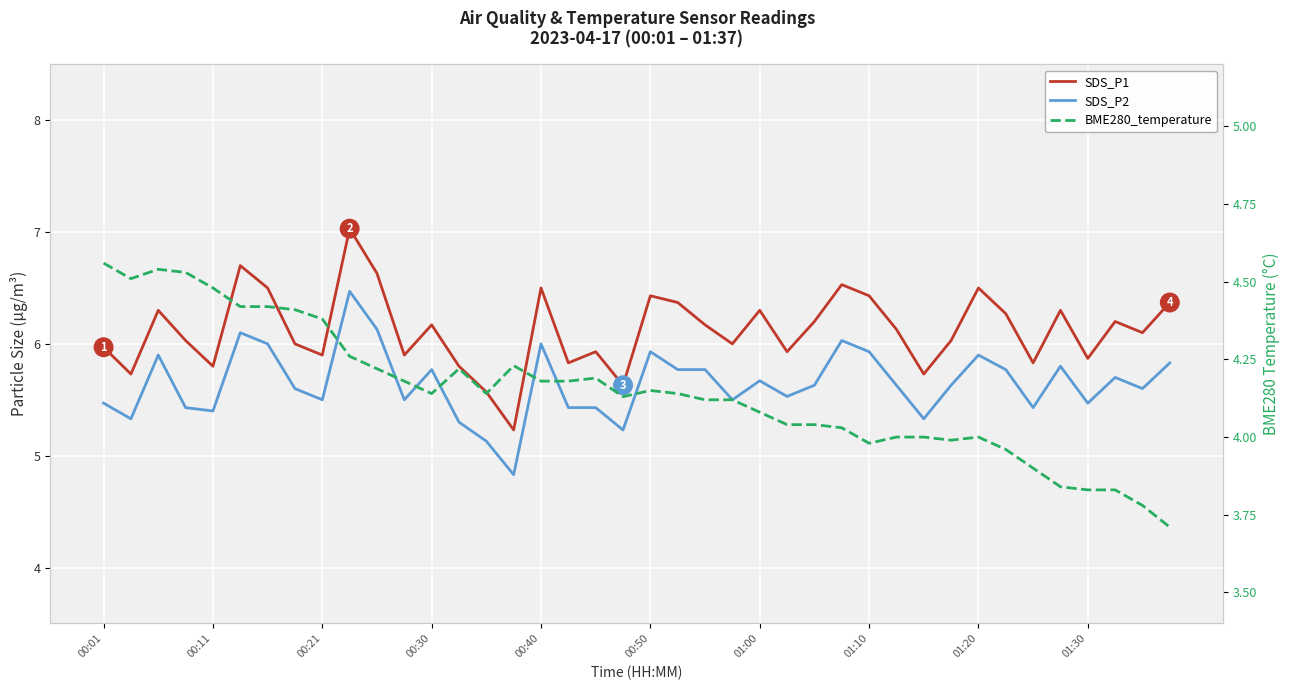

Reading left to right, transcribe all the data shown in this chart.

SDS_P1: 6.0	5.7	6.3	6.0	5.8	6.7	6.5	6.0	5.9	7.0	6.6	5.9	6.2	5.8	5.6	5.2	6.5	5.8	5.9	5.6	6.4	6.4	6.2	6.0	6.3	5.9	6.2	6.5	6.4	6.1	5.7	6.0	6.5	6.3	5.8	6.3	5.9	6.2	6.1	6.4
SDS_P2: 5.5	5.3	5.9	5.4	5.4	6.1	6.0	5.6	5.5	6.5	6.1	5.5	5.8	5.3	5.1	4.8	6.0	5.4	5.4	5.2	5.9	5.8	5.8	5.5	5.7	5.5	5.6	6.0	5.9	5.6	5.3	5.6	5.9	5.8	5.4	5.8	5.5	5.7	5.6	5.8
BME280_temperature: 4.6	4.5	4.5	4.5	4.5	4.4	4.4	4.4	4.4	4.3	4.2	4.2	4.1	4.2	4.1	4.2	4.2	4.2	4.2	4.1	4.2	4.1	4.1	4.1	4.1	4.0	4.0	4.0	4.0	4.0	4.0	4.0	4.0	4.0	3.9	3.8	3.8	3.8	3.8	3.7